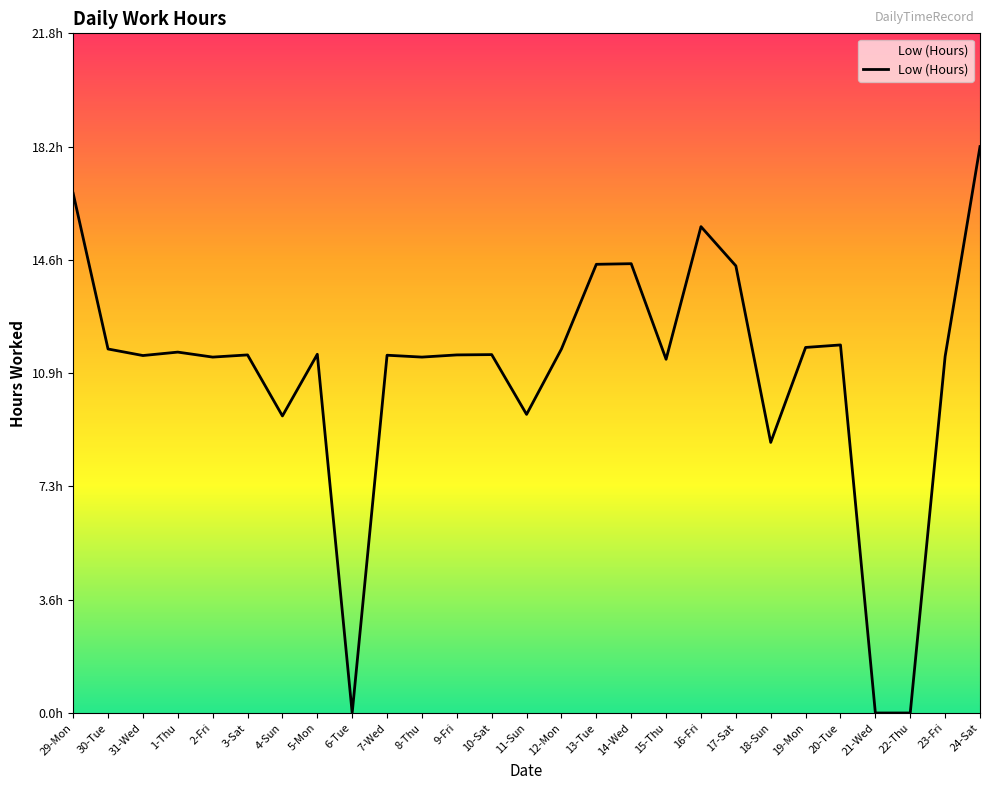

What is the label of the 19th point from the left?

16-Fri